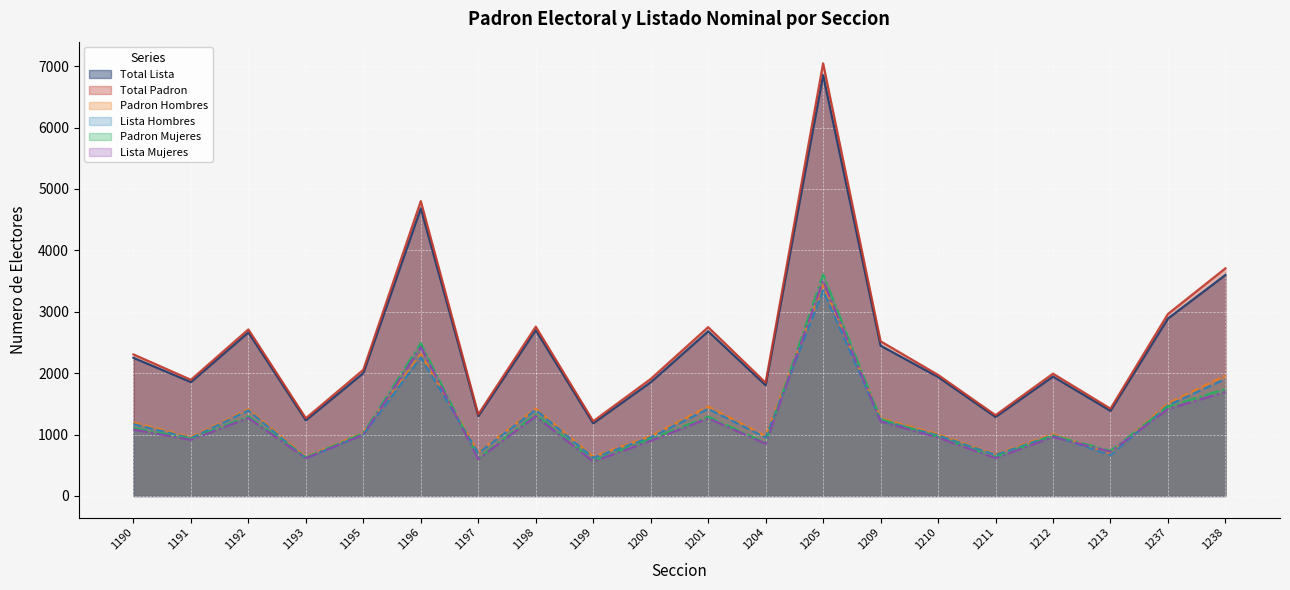

Count the number of data series in this chart.

6